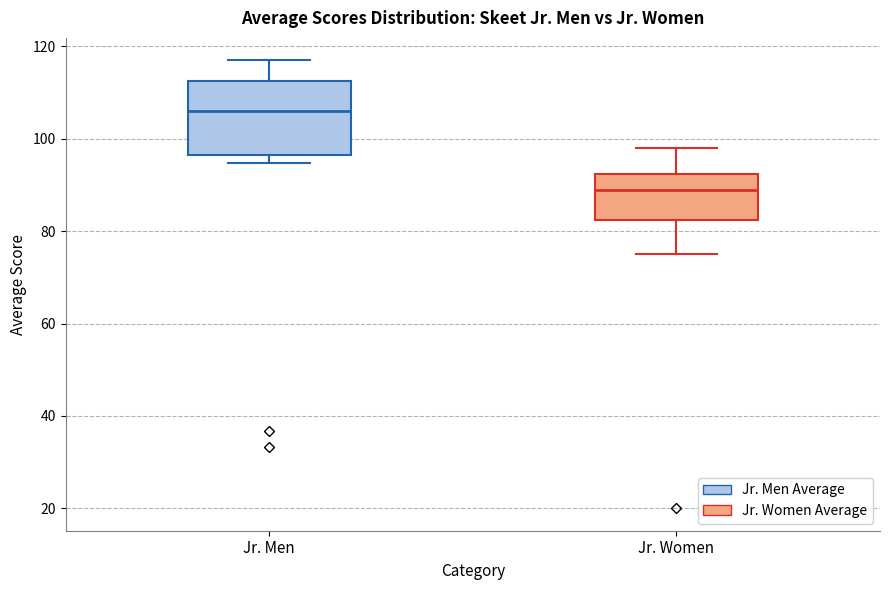

Where does the median line of the box for Jr. Women sit on the y-axis? The values are not printed on the chart, so give them approximately, as read against the axis.

88